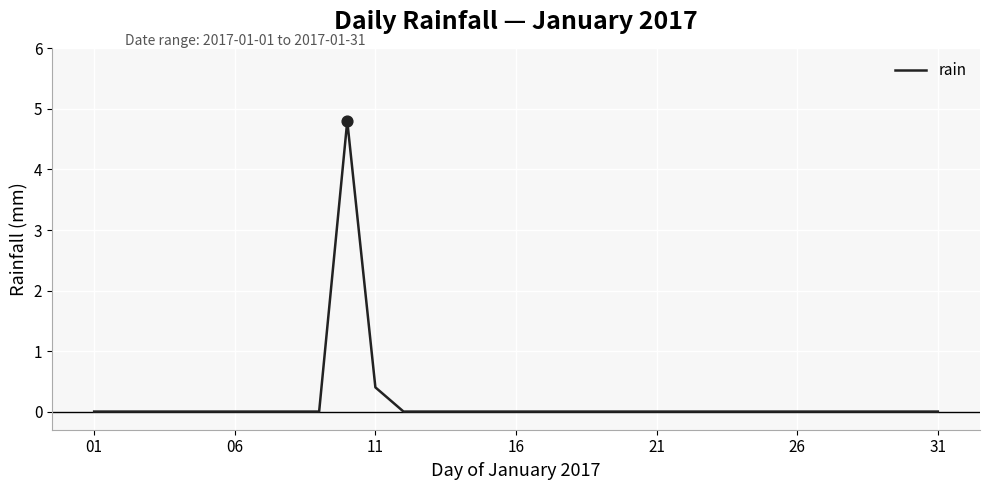

What is the maximum value shown in the chart?

4.8